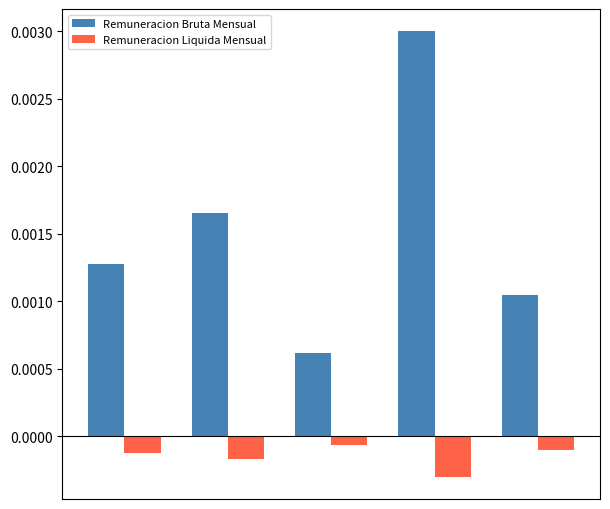

How many groups of bars are there?

5